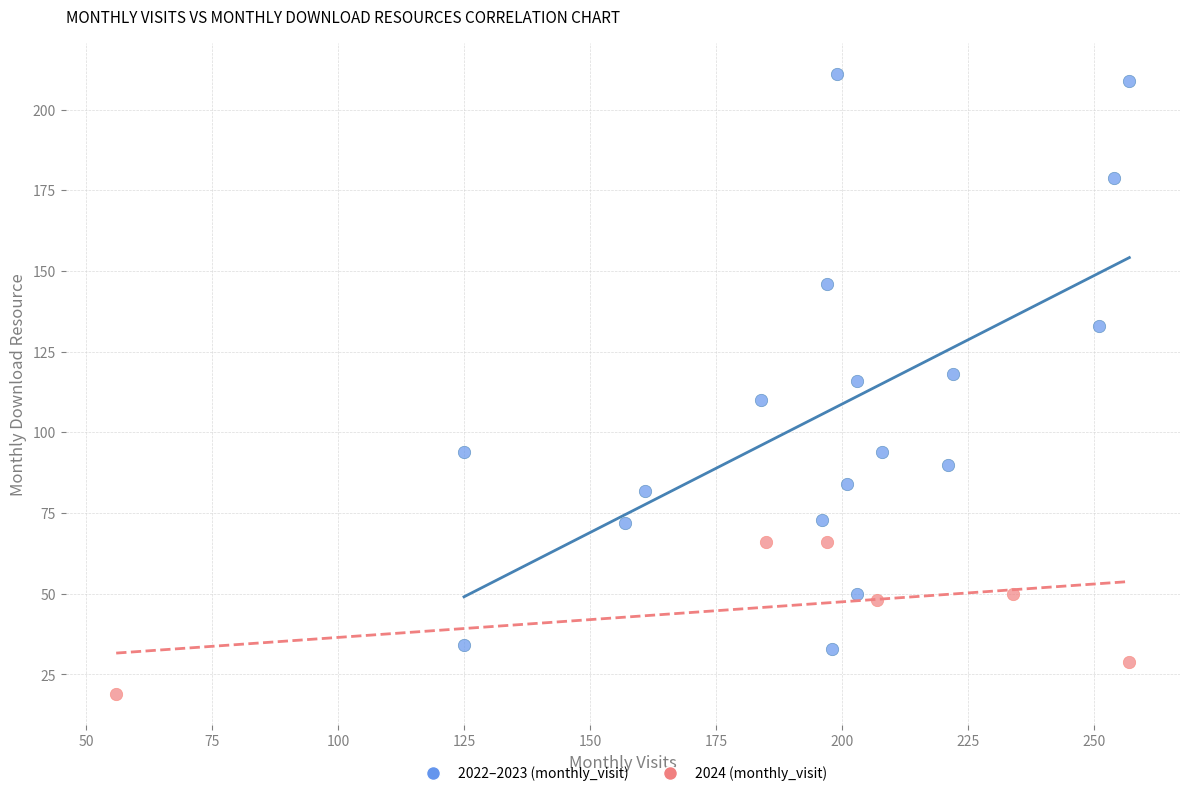

Which series reaches the maximum Y coordinate?

2022–2023 (monthly_visit)